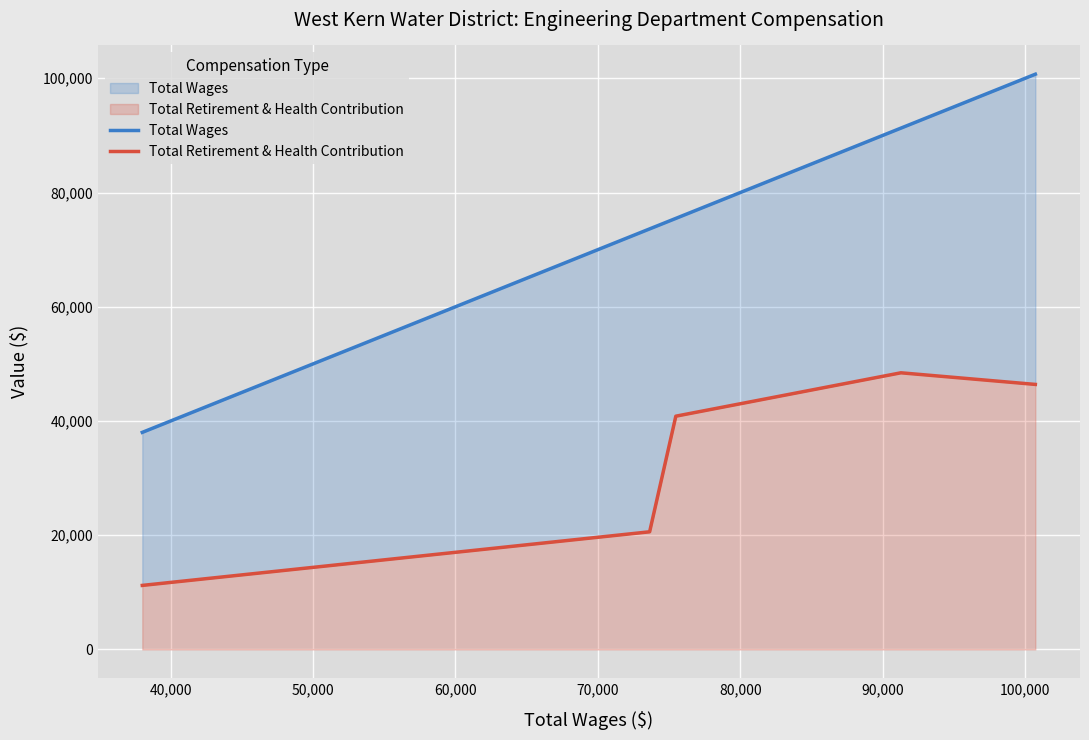

What is the maximum value for Total Retirement & Health Contribution?

48440